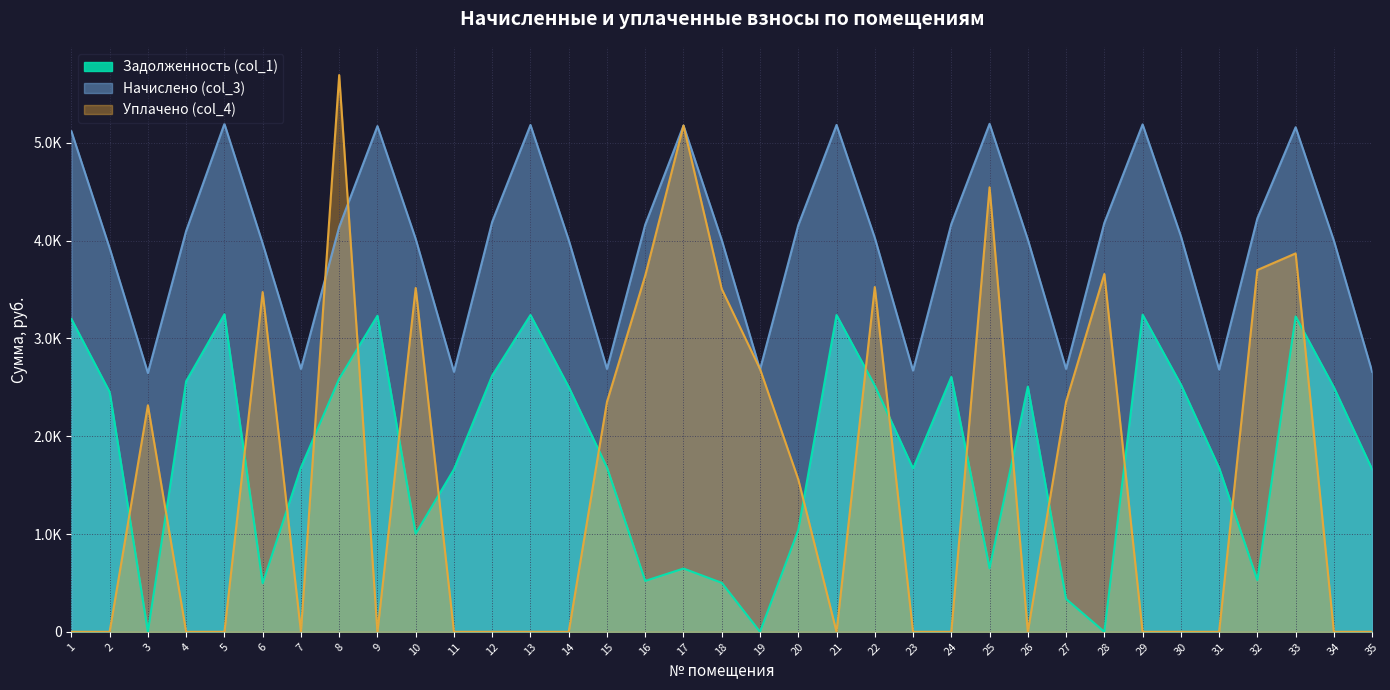

What is the value of the Начислено (col_3) point at the 2nd from the left?

3923.5